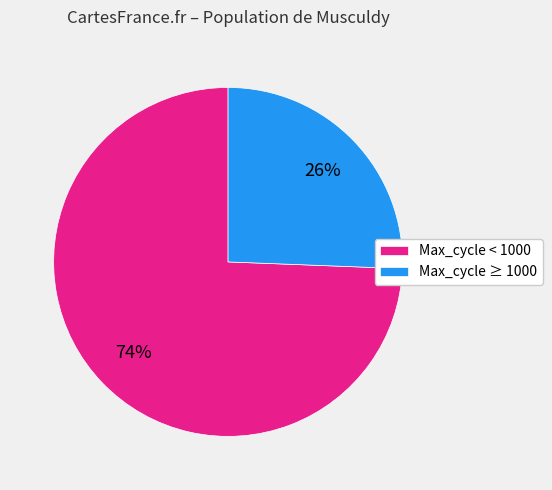

Which has a higher value, Max_cycle < 1000 or Max_cycle ≥ 1000?

Max_cycle < 1000